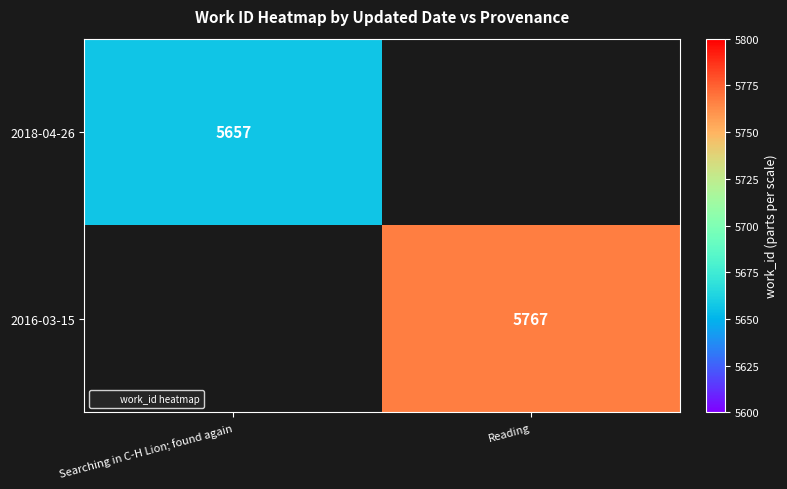

Rank the series at Searching in C-H Lion; found again from highest to lowest value.

2018-04-26, 2016-03-15